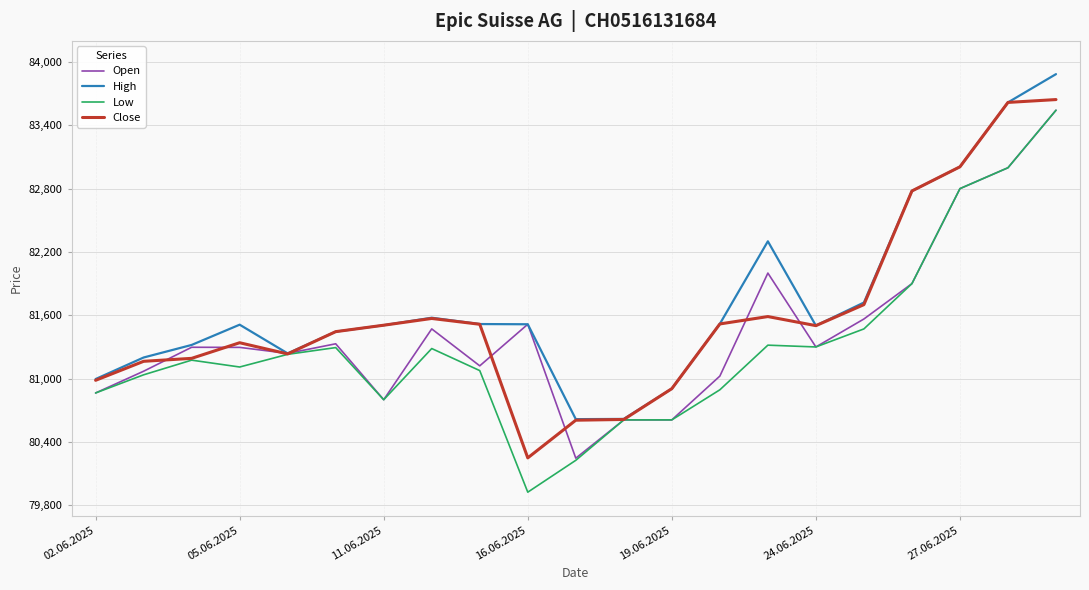

List the series in order of their overall mean, lowest first.

Low, Open, Close, High